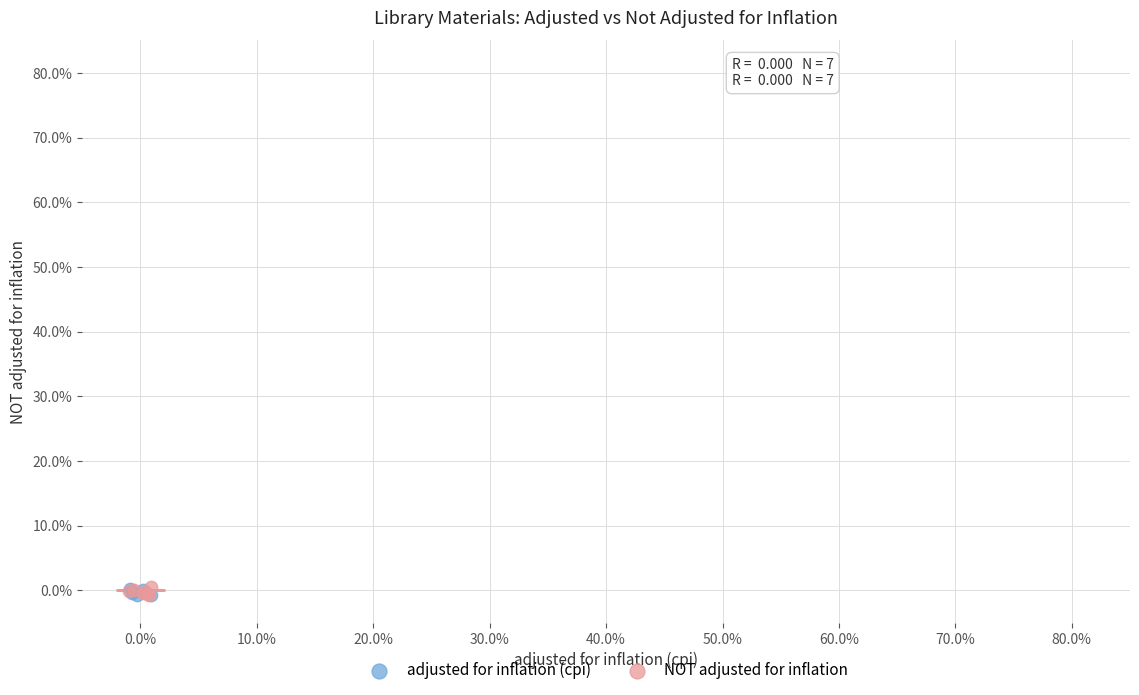

What are all the series names shown in the legend?

adjusted for inflation (cpi), NOT adjusted for inflation